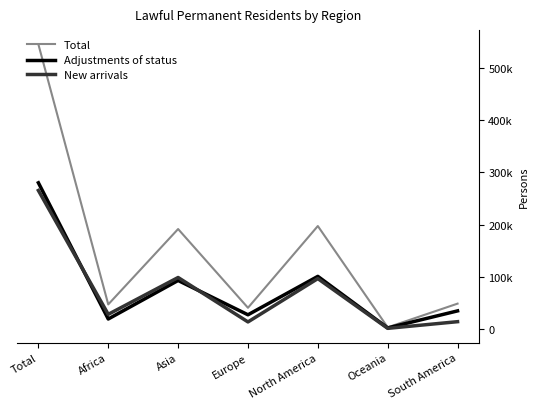

Is this an area chart (filled region under the line)?

No